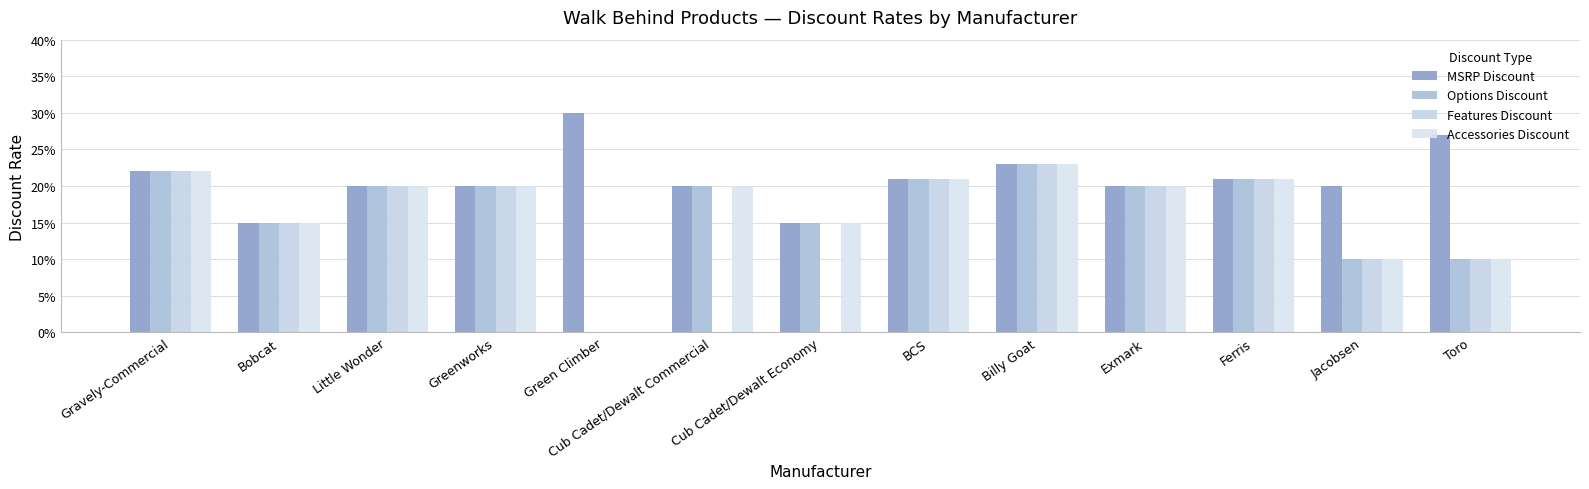

Are the bars horizontal?

No